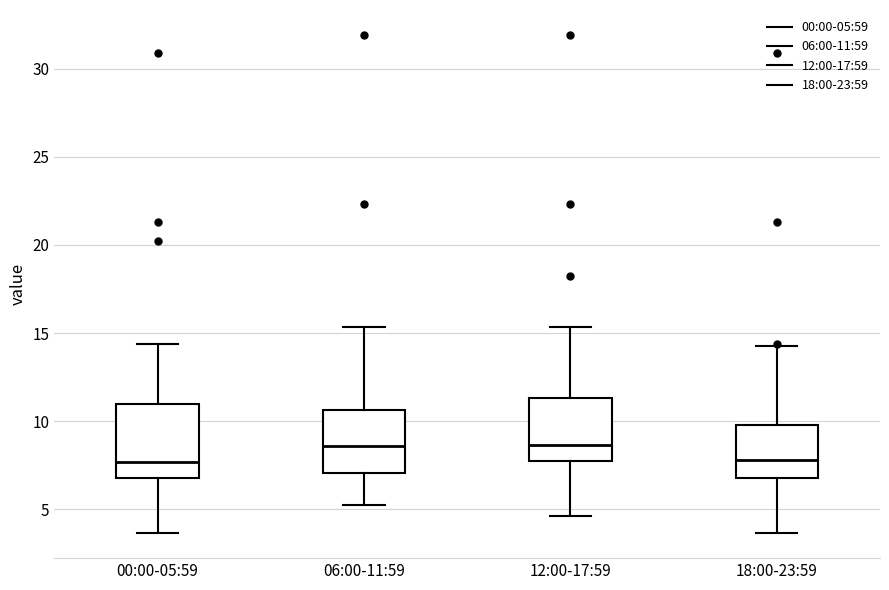

Where does the upper whisker of the box for 06:00-11:59 end on the y-axis? The values are not printed on the chart, so give them approximately, as read against the axis.

15.5